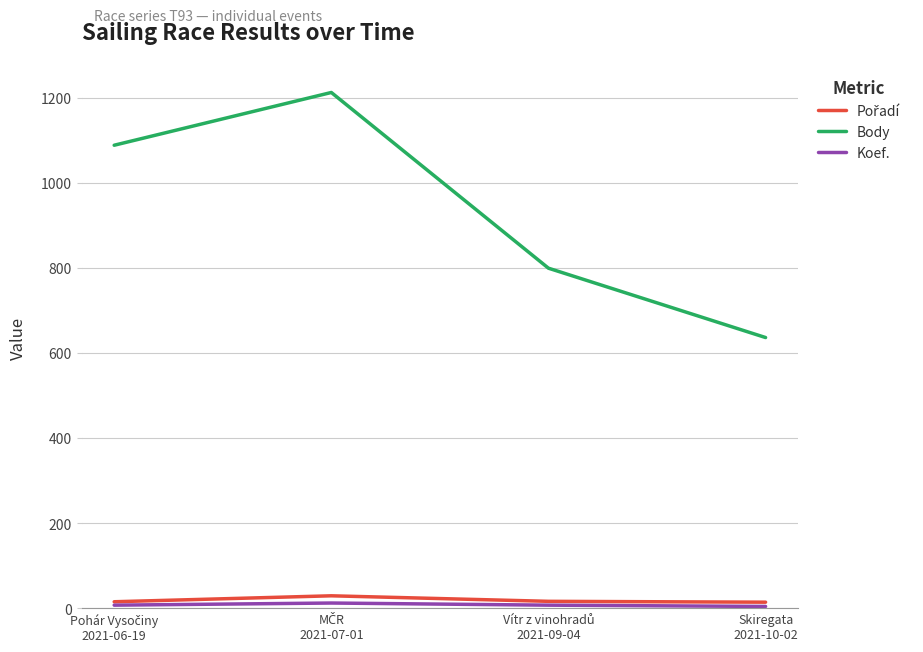

What is the greatest value displayed?

1212